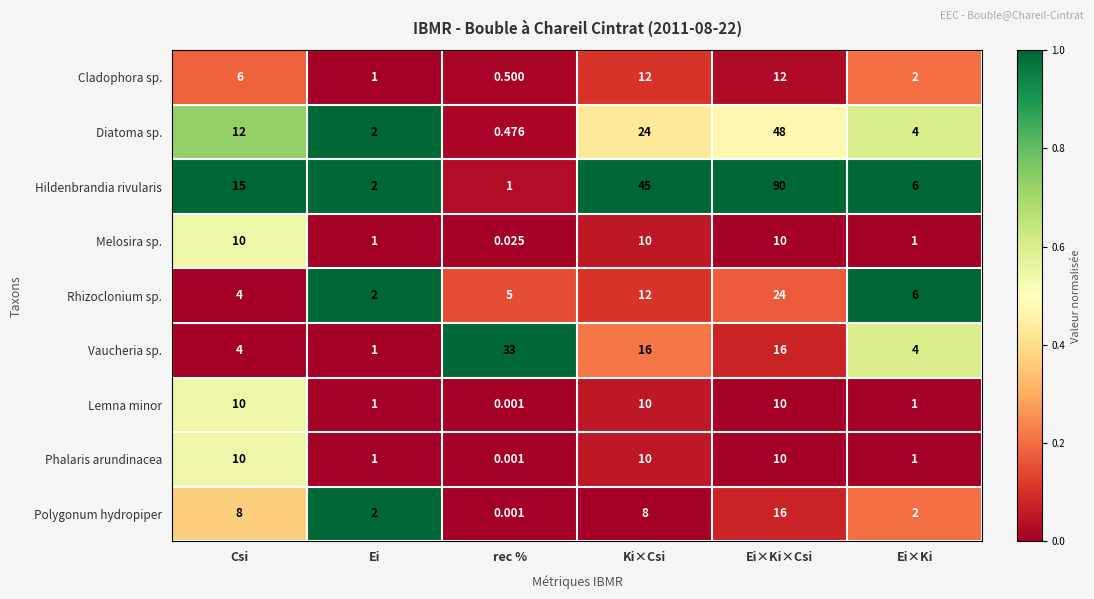

List the labels in order of Diatoma sp. value, largest first.

Ei×Ki×Csi, Ki×Csi, Csi, Ei×Ki, Ei, rec %